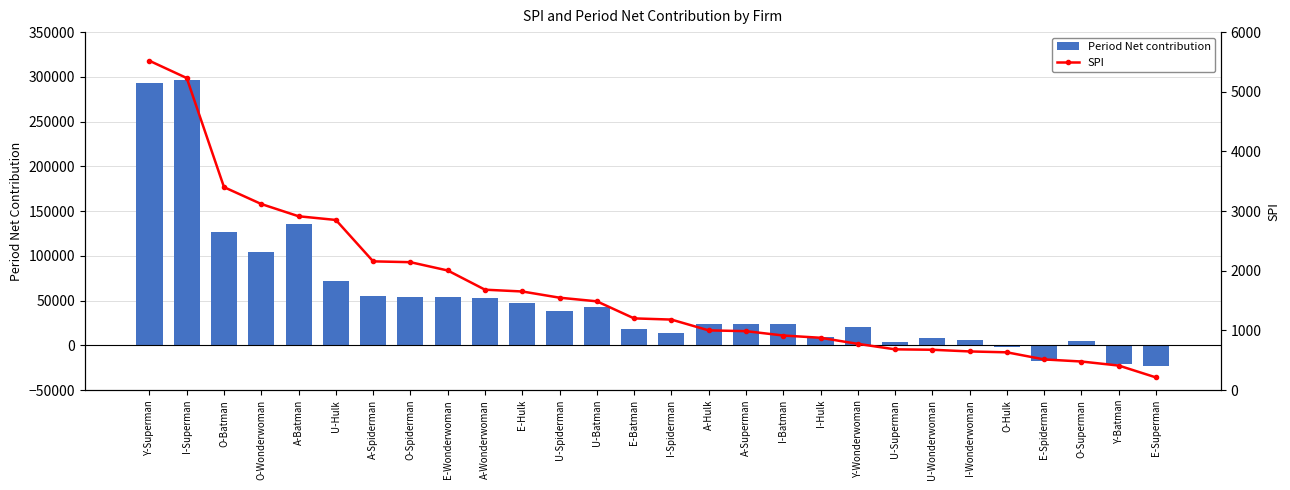

Between U-Batman and U-Hulk, which is larger?

U-Hulk